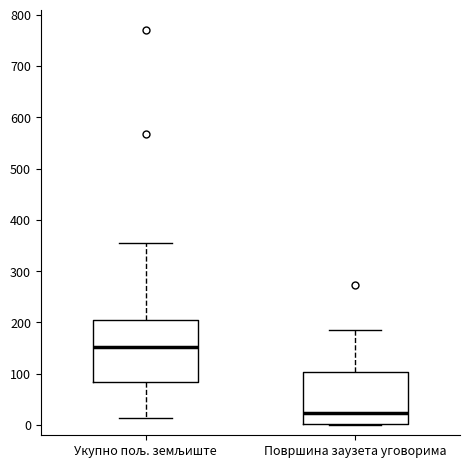

Reading left to right, read every box against the y-axis: the position of its median line, the range the box covers, and the ends of its whiskers. The values are not printed on the chart, so give them approximately, as read against the axis.

Укупно пољ. земљиште: median 150, box 80 to 200, whiskers 10 to 360
Површина заузета уговорима: median 20, box 0 to 100, whiskers 0 to 190